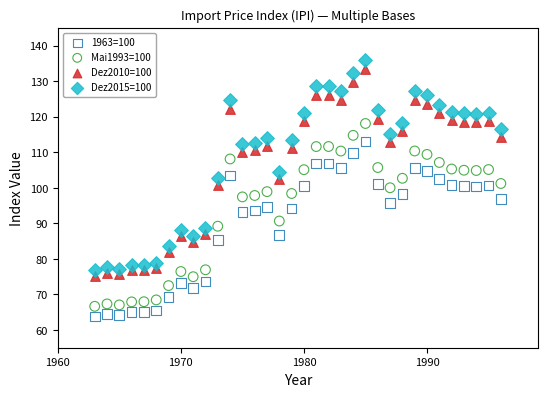

What is the X range (max minus min) for the scatter plot?

33.0